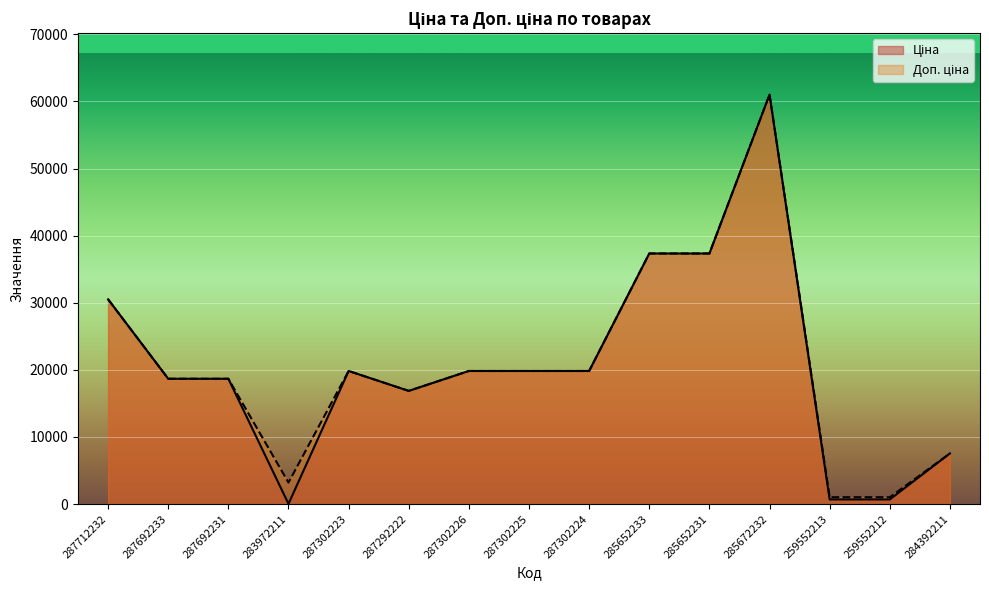

Reading left to right, extract all data points from this chart.

Ціна: 30512.3	18671.5	18671.5	32.0	19831.1	16863.2	19831.1	19831.1	19831.1	37343.0	37343.0	61024.7	689.1	689.1	7545.9
Доп. ціна: 30512.3	18671.5	18671.5	3205.0	19831.1	16863.2	19831.1	19831.1	19831.1	37343.0	37343.0	61024.7	1017.8	1017.8	7545.9